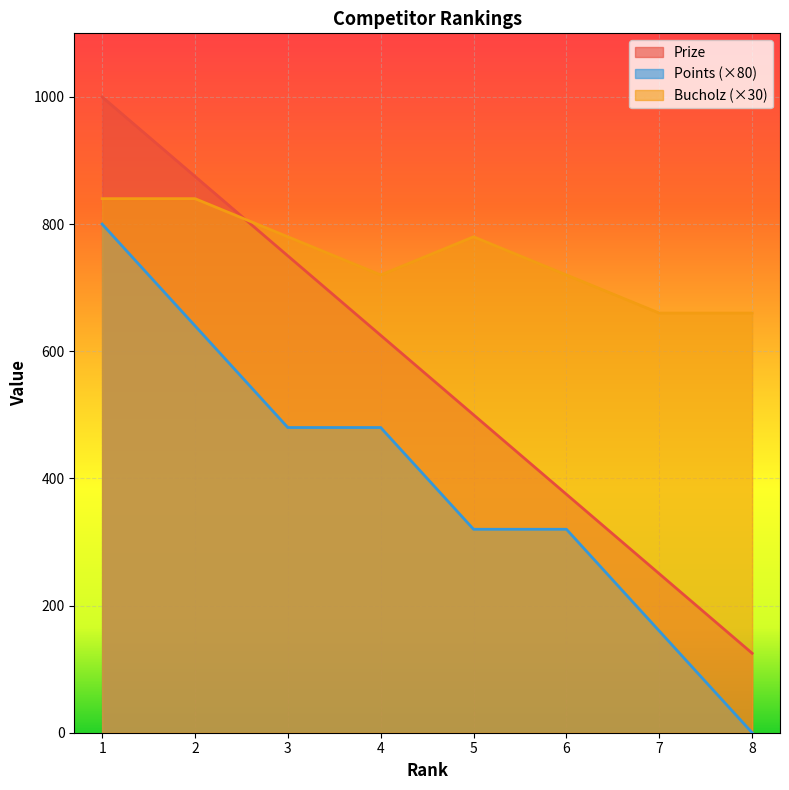

Rank the series by their average value, from highest to lowest.

Bucholz (×30), Prize, Points (×80)